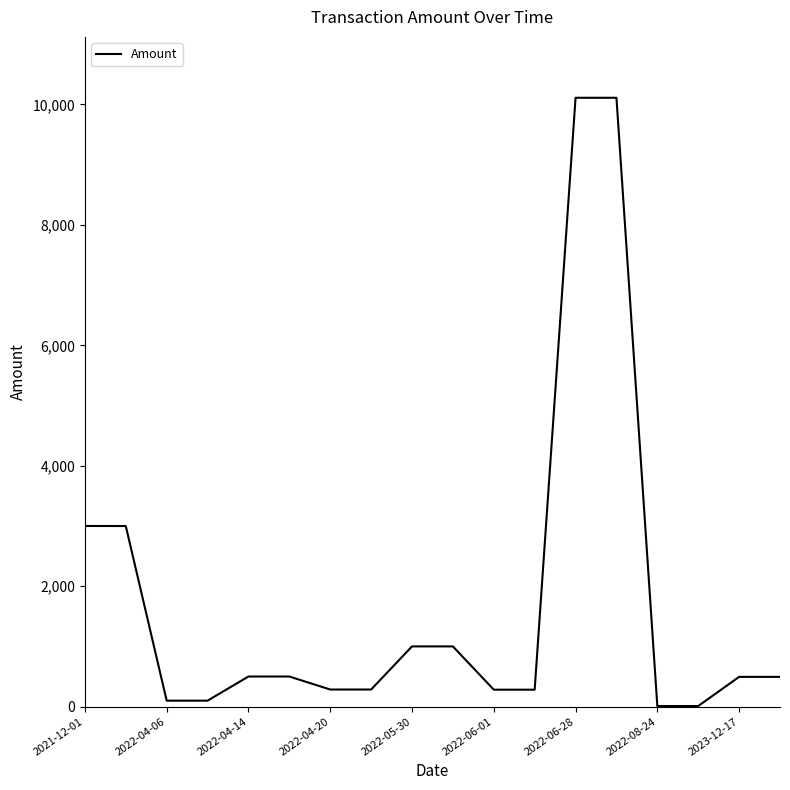

What is the greatest value displayed?

10111.0